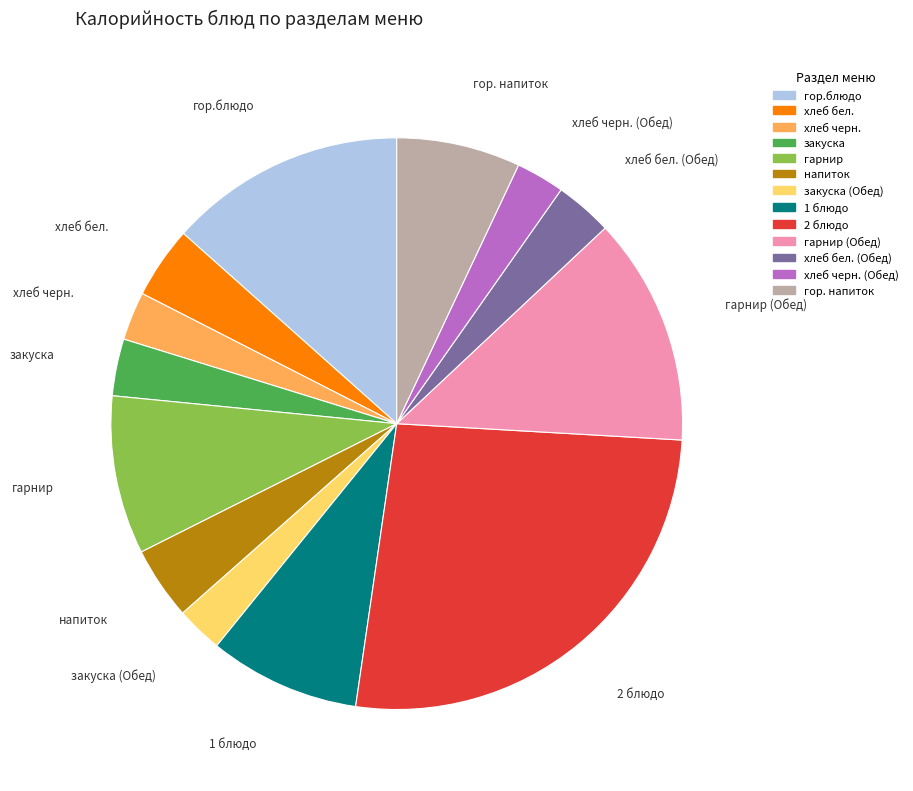

The хлеб черн. (Обед) slice represents 14% of the pie. True or false?

False